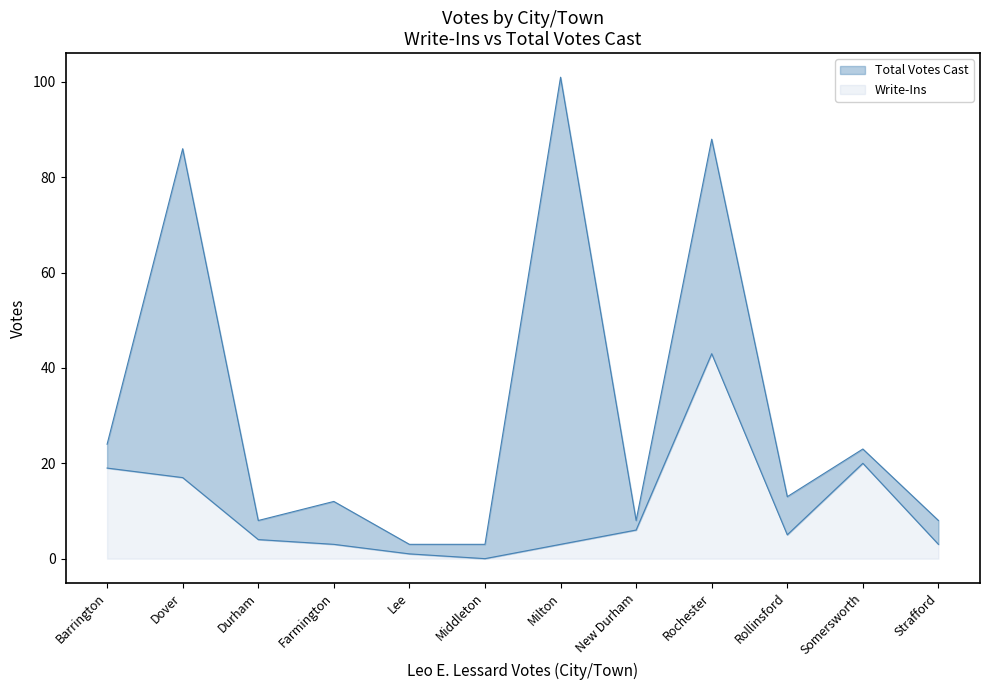

What is the maximum value for Write-Ins?

43